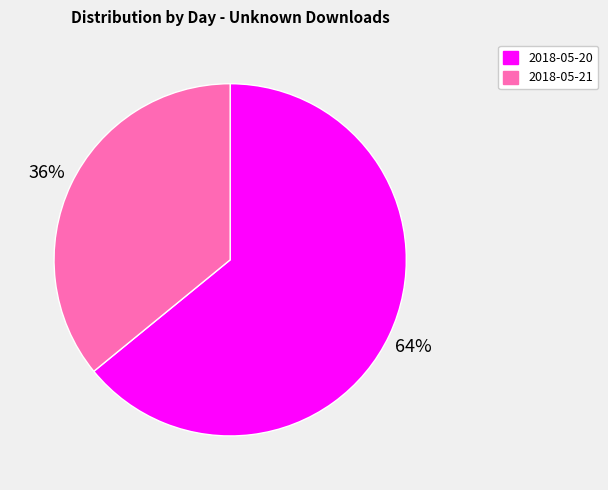

Rank the categories by value from lowest to highest.

2018-05-21, 2018-05-20